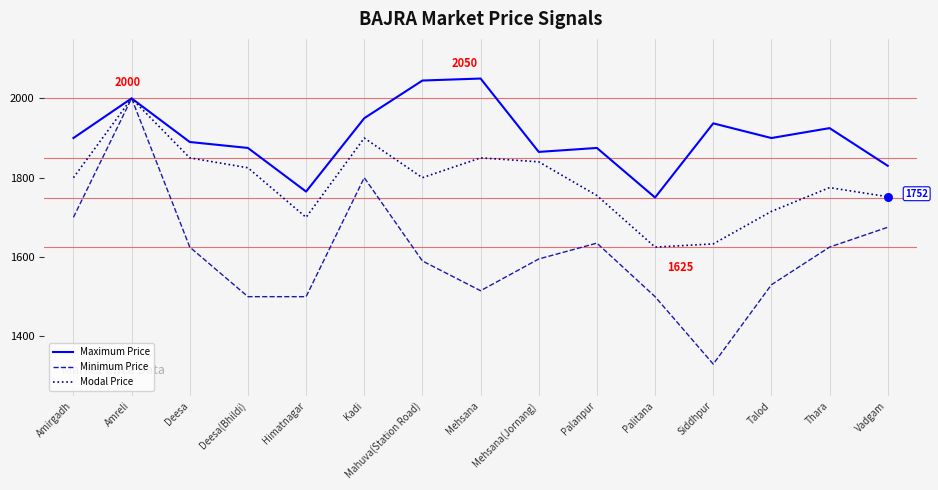

What are all the series names shown in the legend?

Maximum Price, Minimum Price, Modal Price